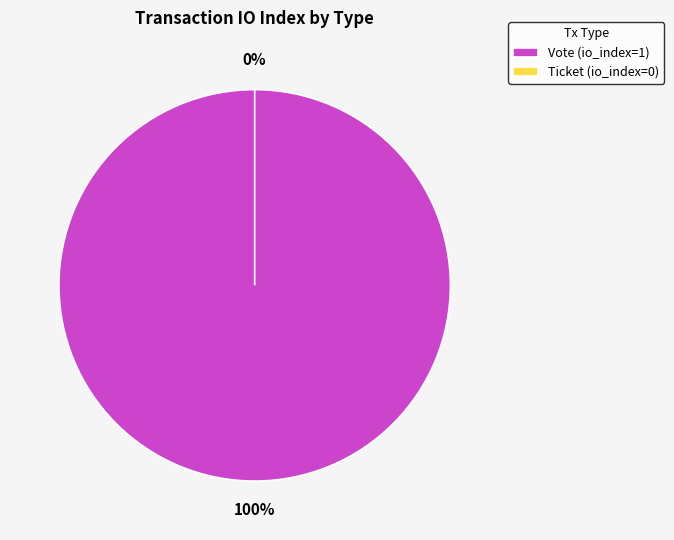

Count the number of slices in the pie.

2